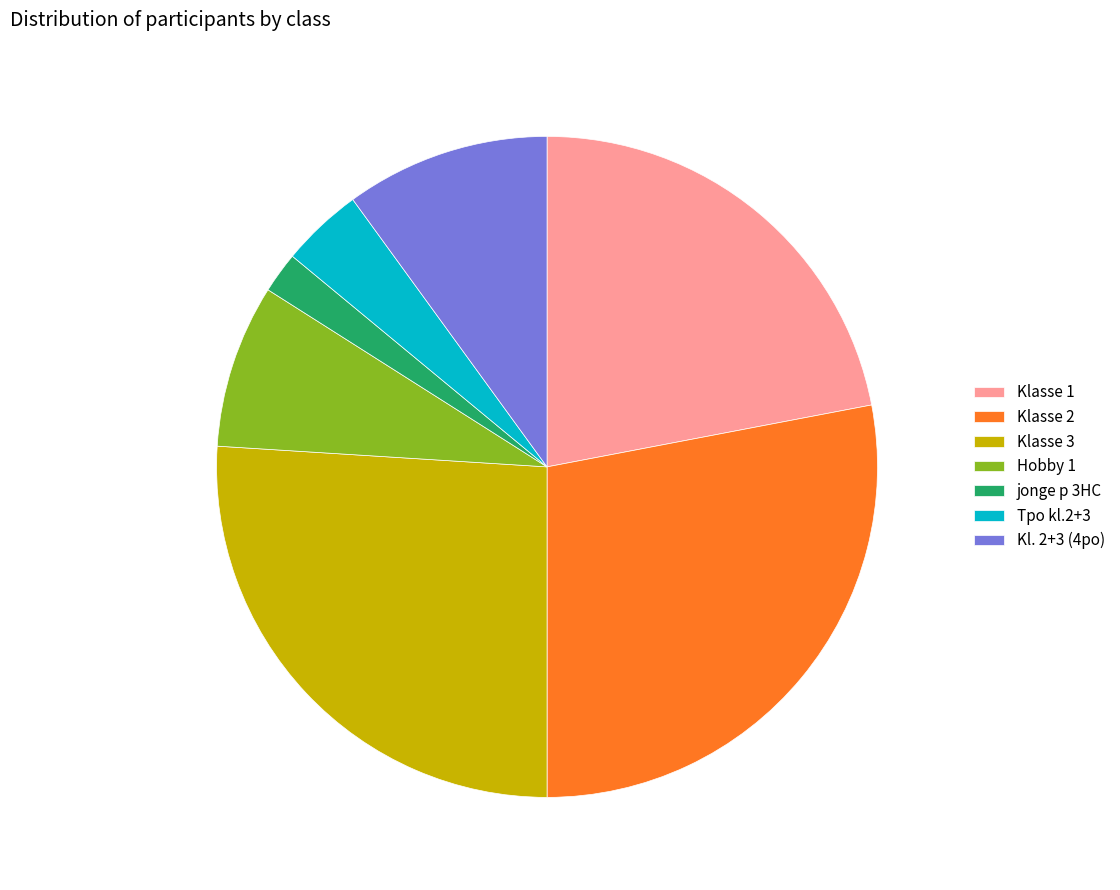

Combined, do Hobby 1 and jonge p 3HC account for over 50%?

No